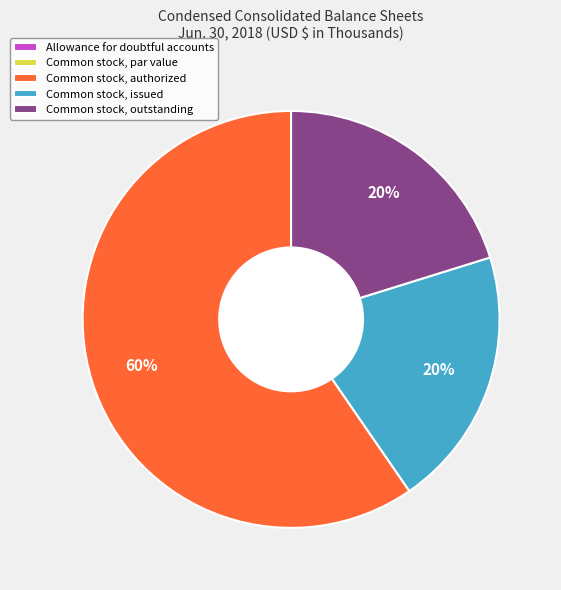

Is there a majority slice in this chart?

Yes